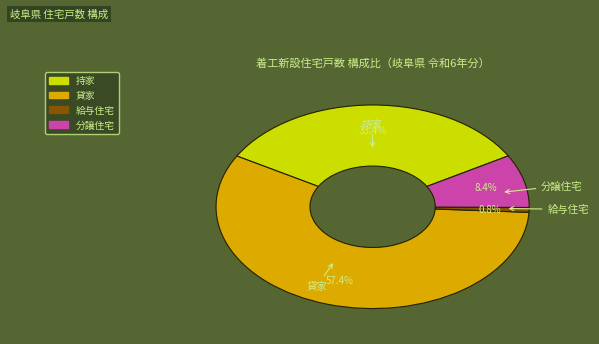

Is the sum of 貸家 and 給与住宅 greater than half?

Yes